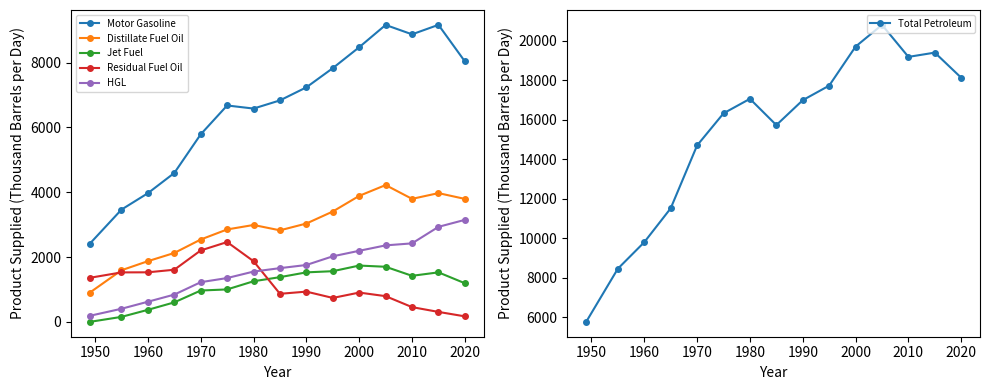

True or false: HGL and Motor Gasoline intersect in this chart.

False